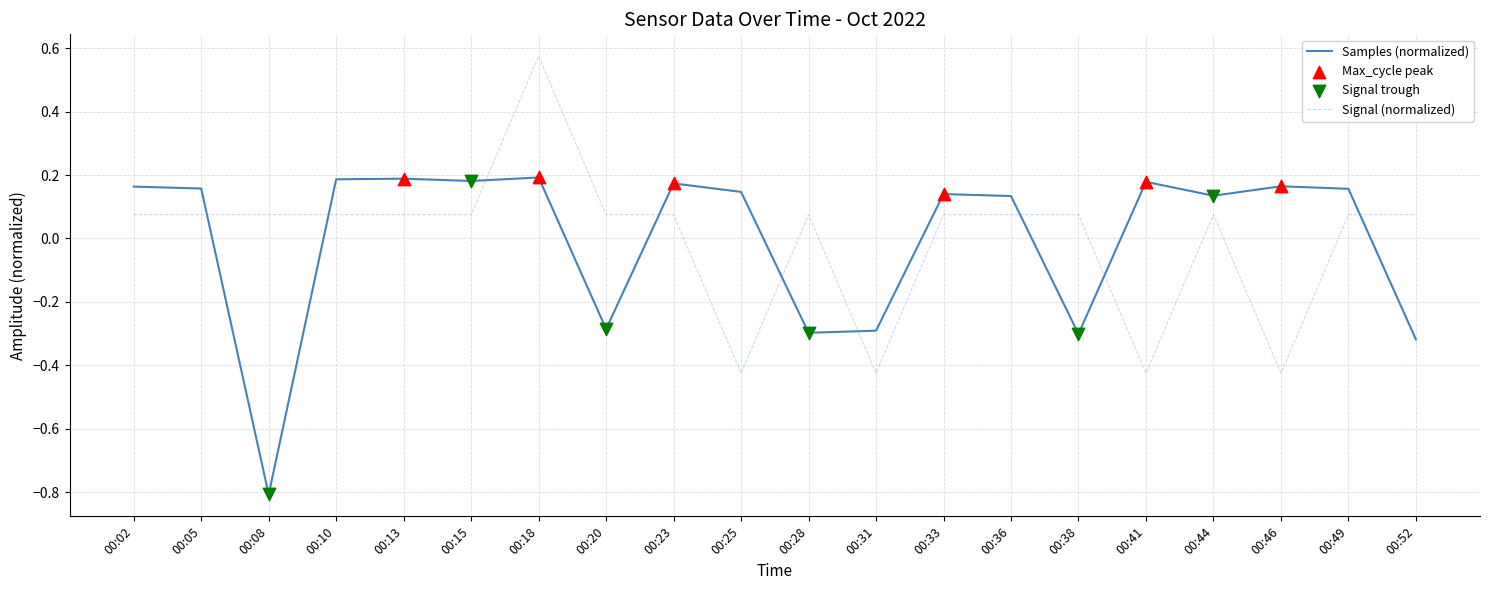

Where does the Signal (normalized) series first go above 0?

00:02